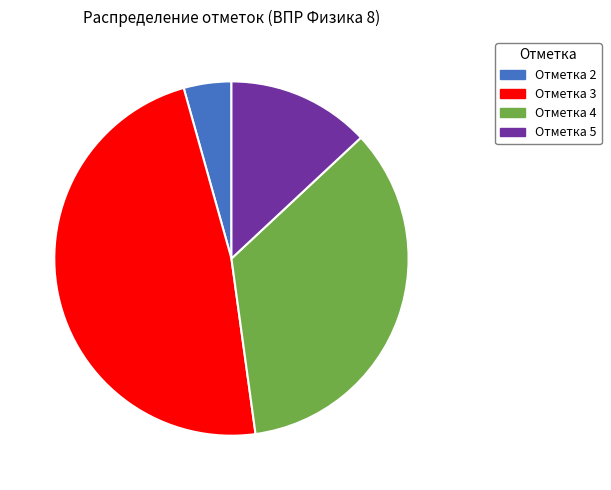

Does any single category account for the majority?

No